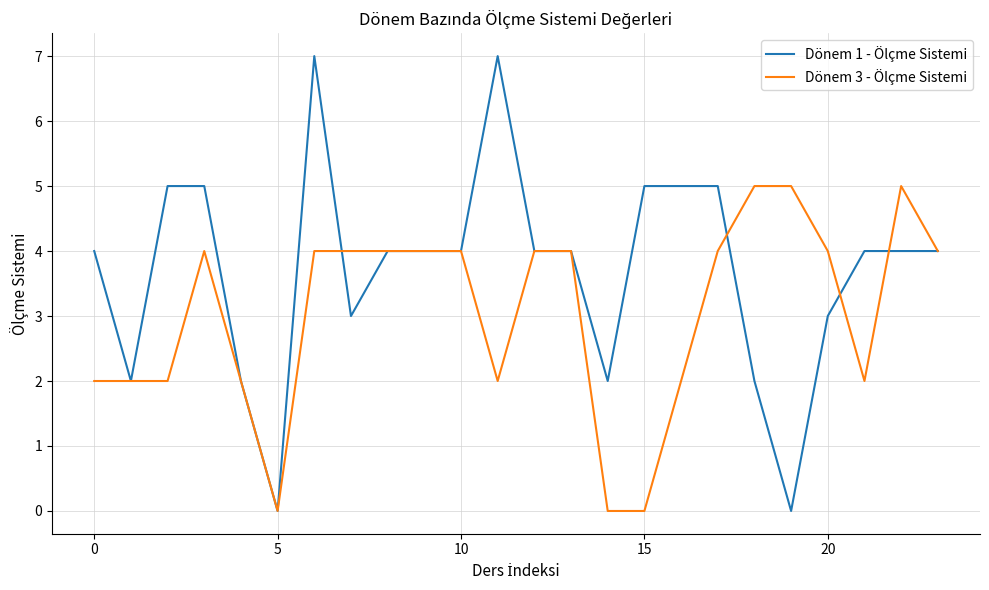

What is the greatest value displayed?

7